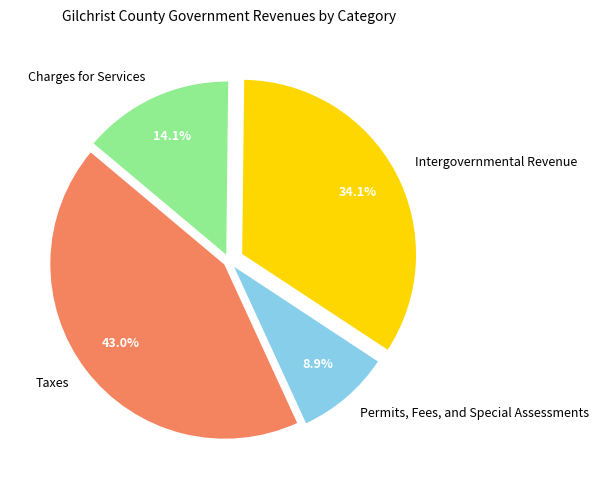

How many segments does this pie chart have?

4